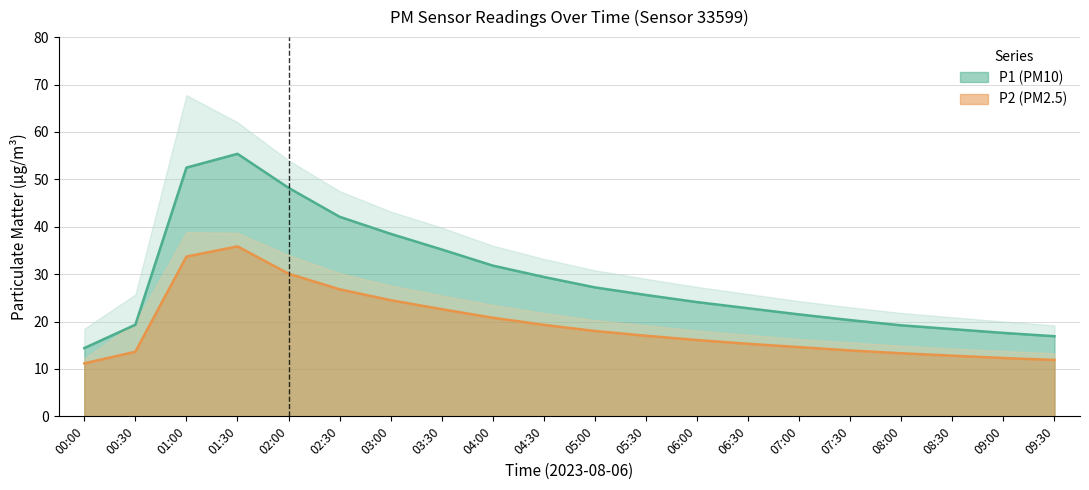

At which category does the chart reach its peak across all series?

01:30